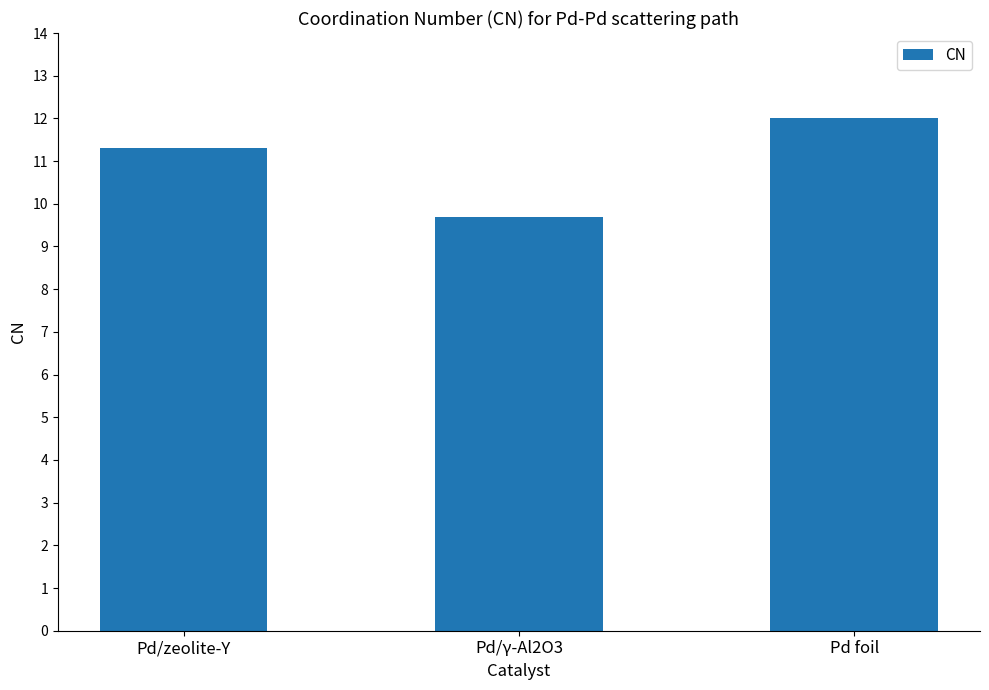

The chart shows a value of 11.3 at Pd/zeolite-Y. True or false?

True